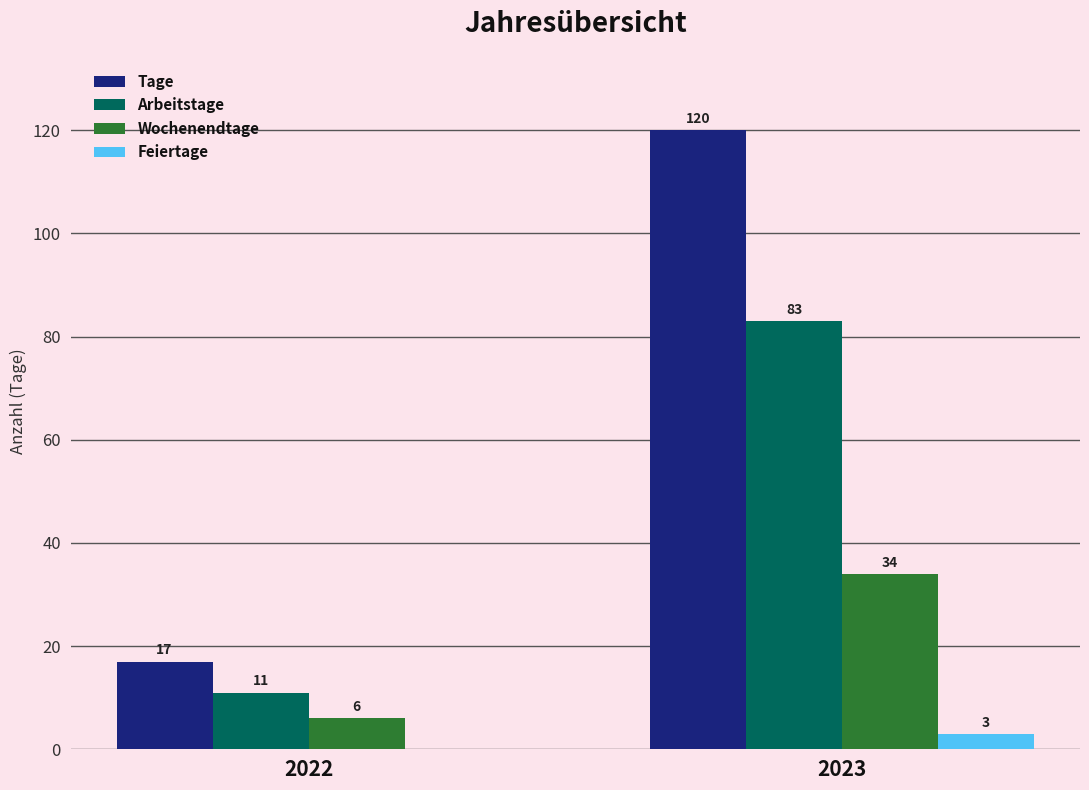

Reading left to right, list all the values displayed in this chart.

Tage: 2022=17	2023=120
Arbeitstage: 2022=11	2023=83
Wochenendtage: 2022=6	2023=34
Feiertage: 2022=0	2023=3